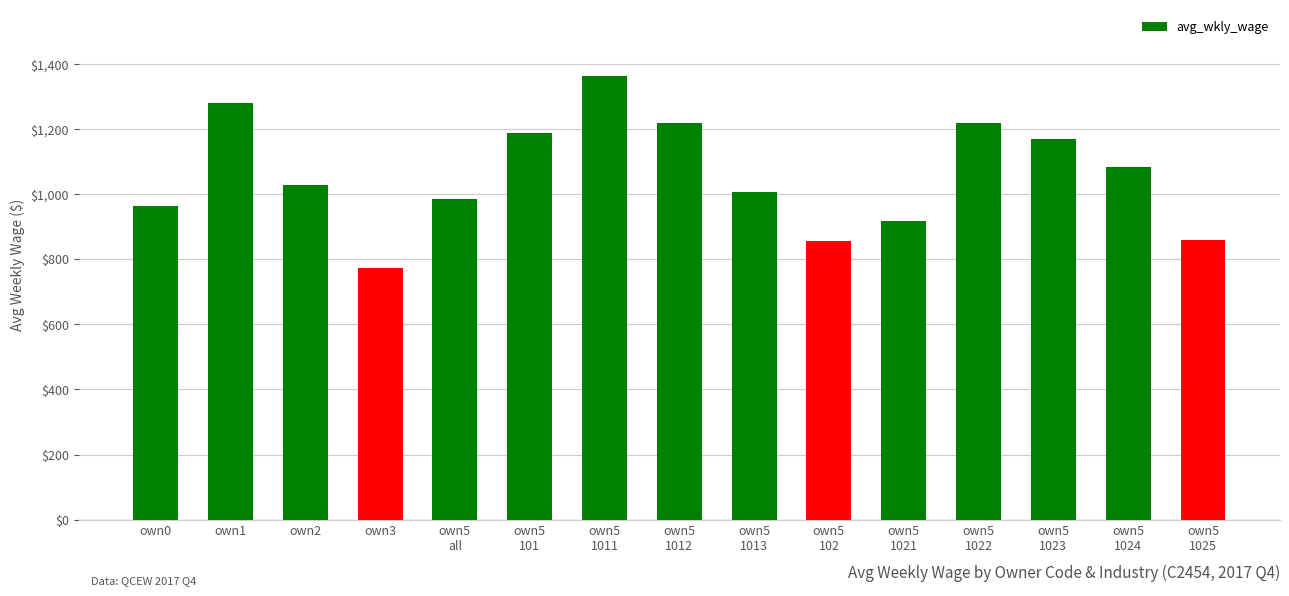

What is the greatest value displayed?

1362